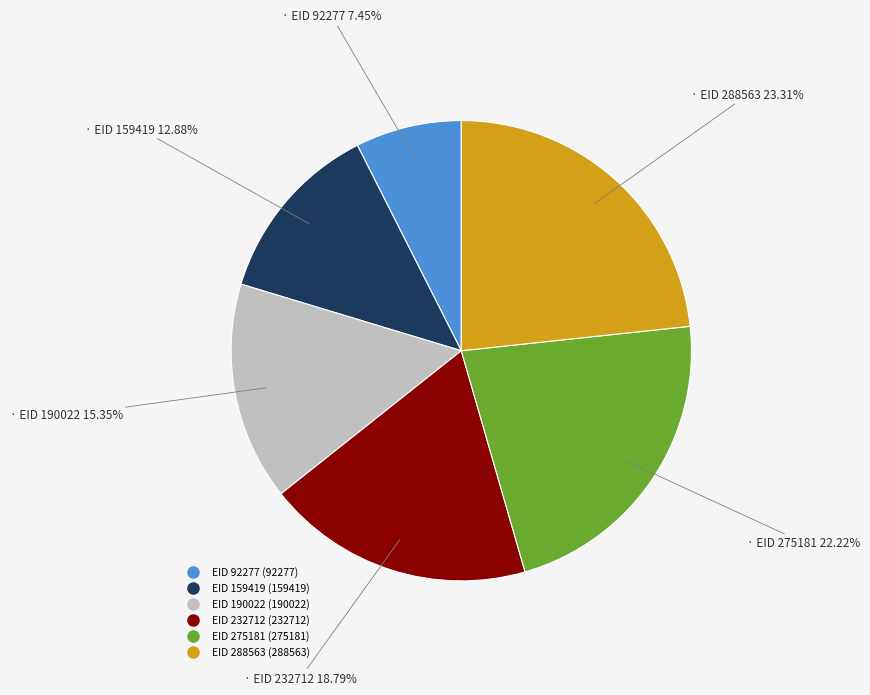

Is there any slice that represents more than half of the pie?

No